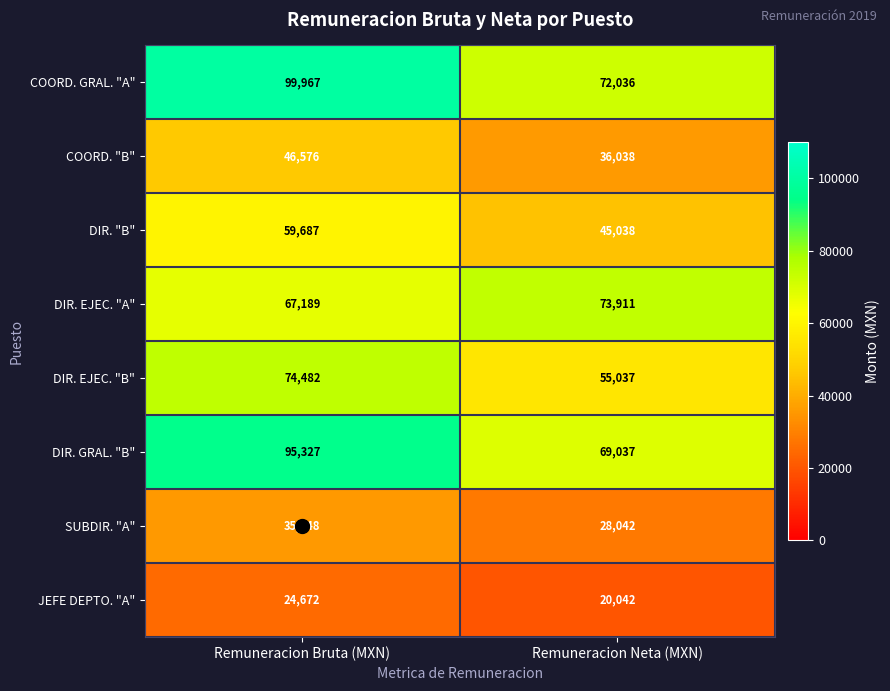

What is the average value of the DIR. EJEC. "B" series?

64760